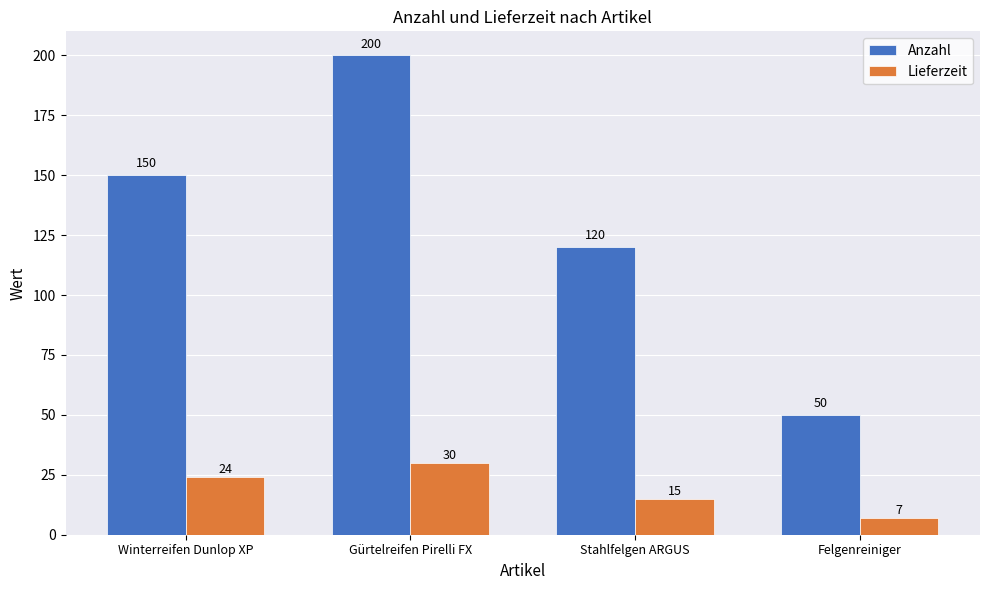

Reading right to left, list all the values displayed in this chart.

Anzahl: Felgenreiniger=50	Stahlfelgen ARGUS=120	Gürtelreifen Pirelli FX=200	Winterreifen Dunlop XP=150
Lieferzeit: Felgenreiniger=7	Stahlfelgen ARGUS=15	Gürtelreifen Pirelli FX=30	Winterreifen Dunlop XP=24